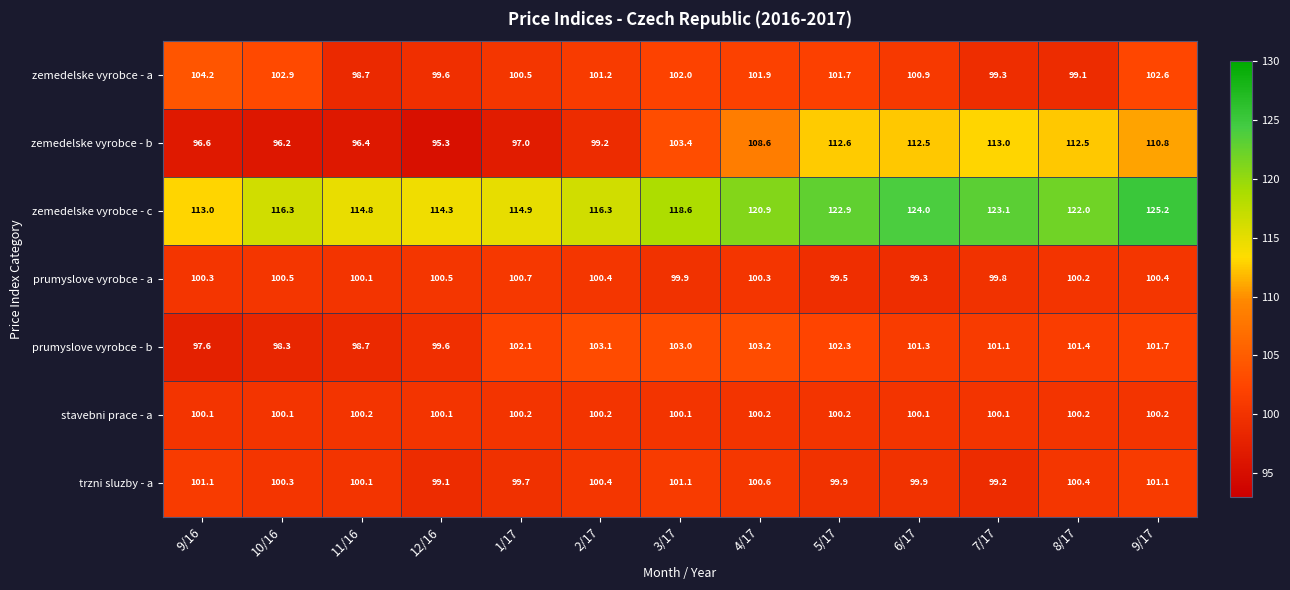

Between 1/17 and 9/17, which series saw the biggest shift?

zemedelske vyrobce - b